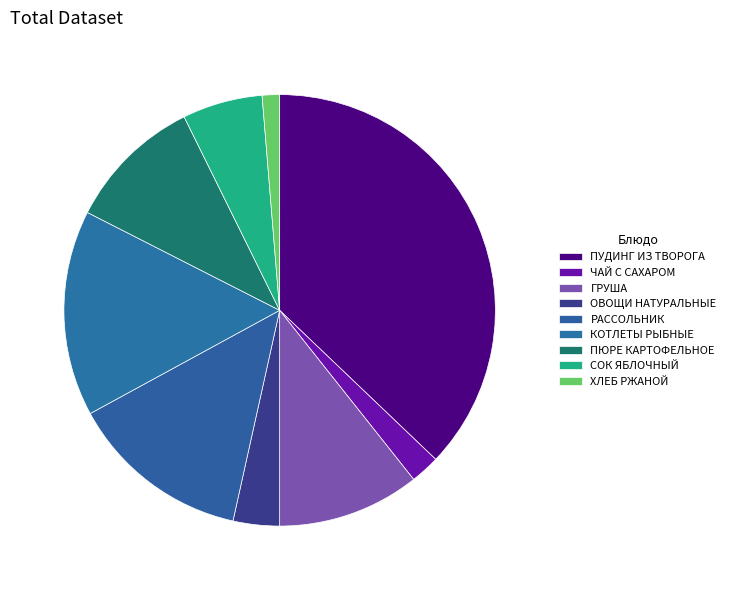

What is the smallest slice in the pie chart?

ХЛЕБ РЖАНОЙ